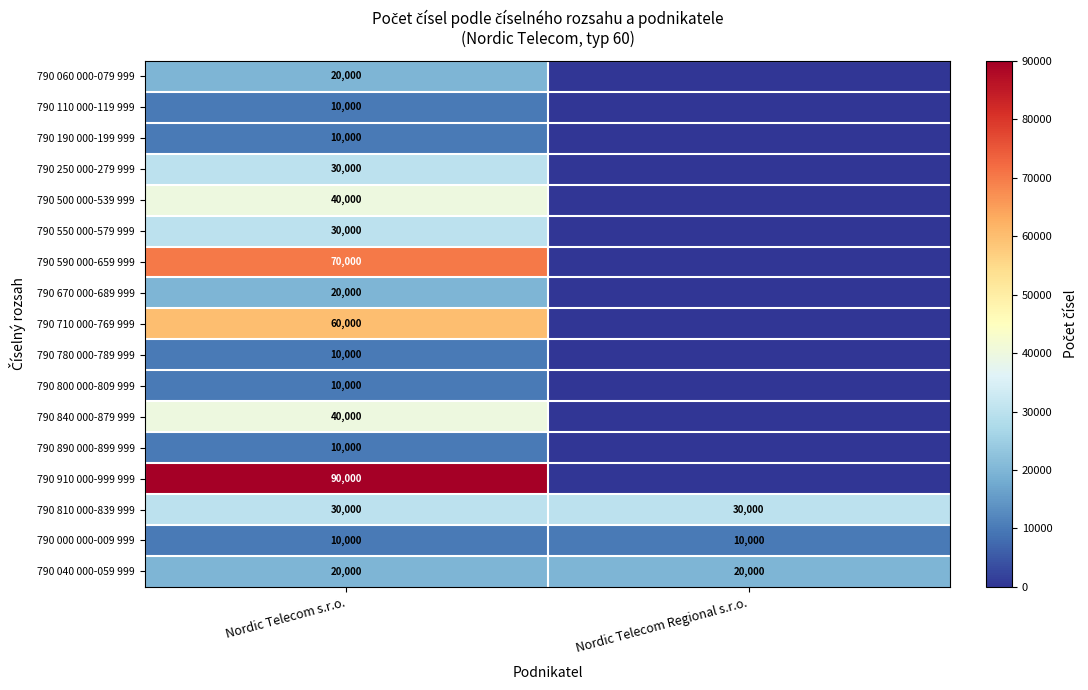

Which category has the lowest value across all series?

Nordic Telecom Regional s.r.o.